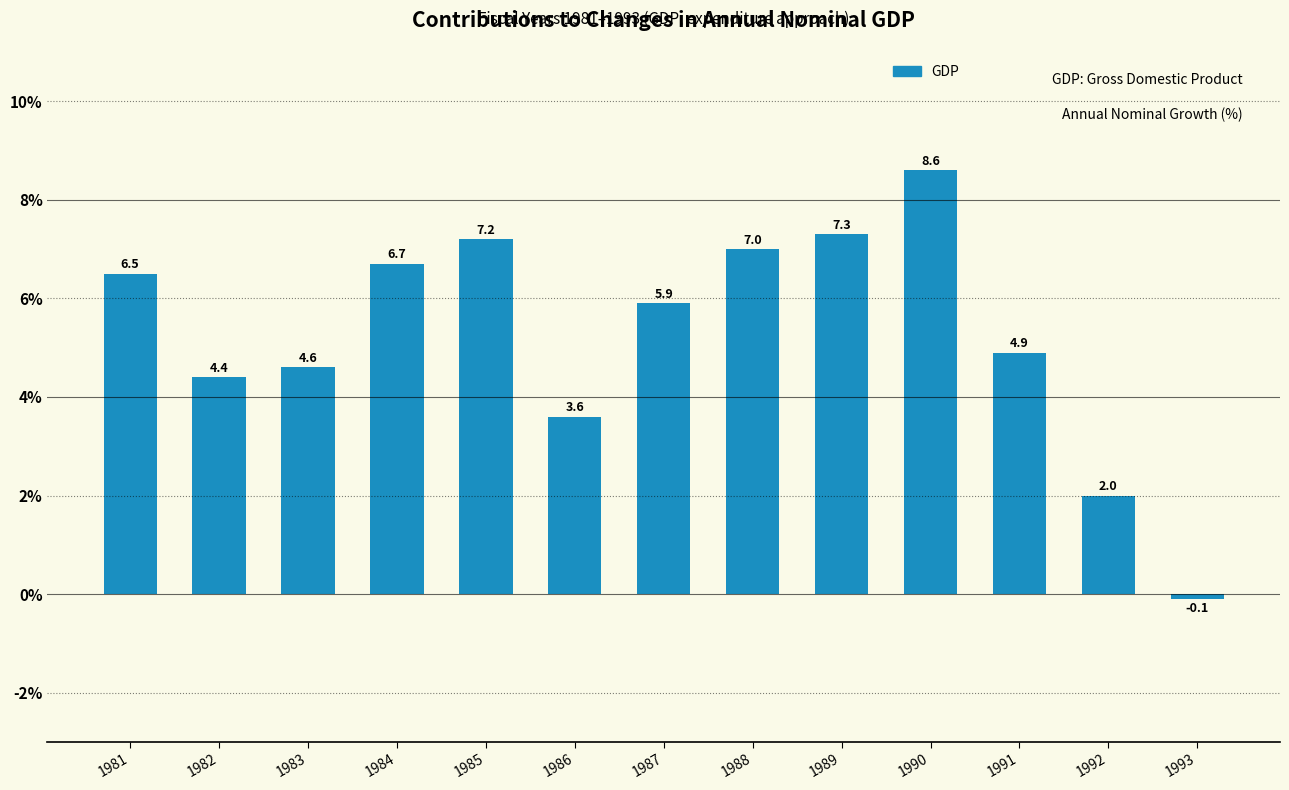

Are the bars horizontal?

No